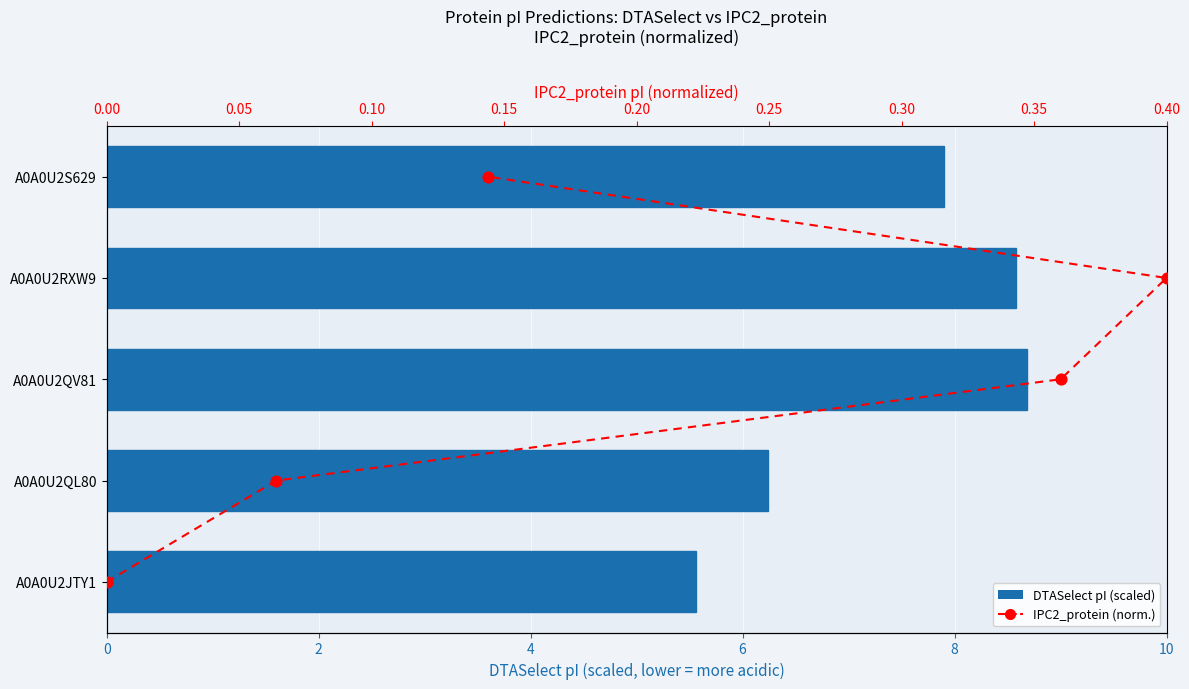

At how many categories does at least one series exceed 1?

5